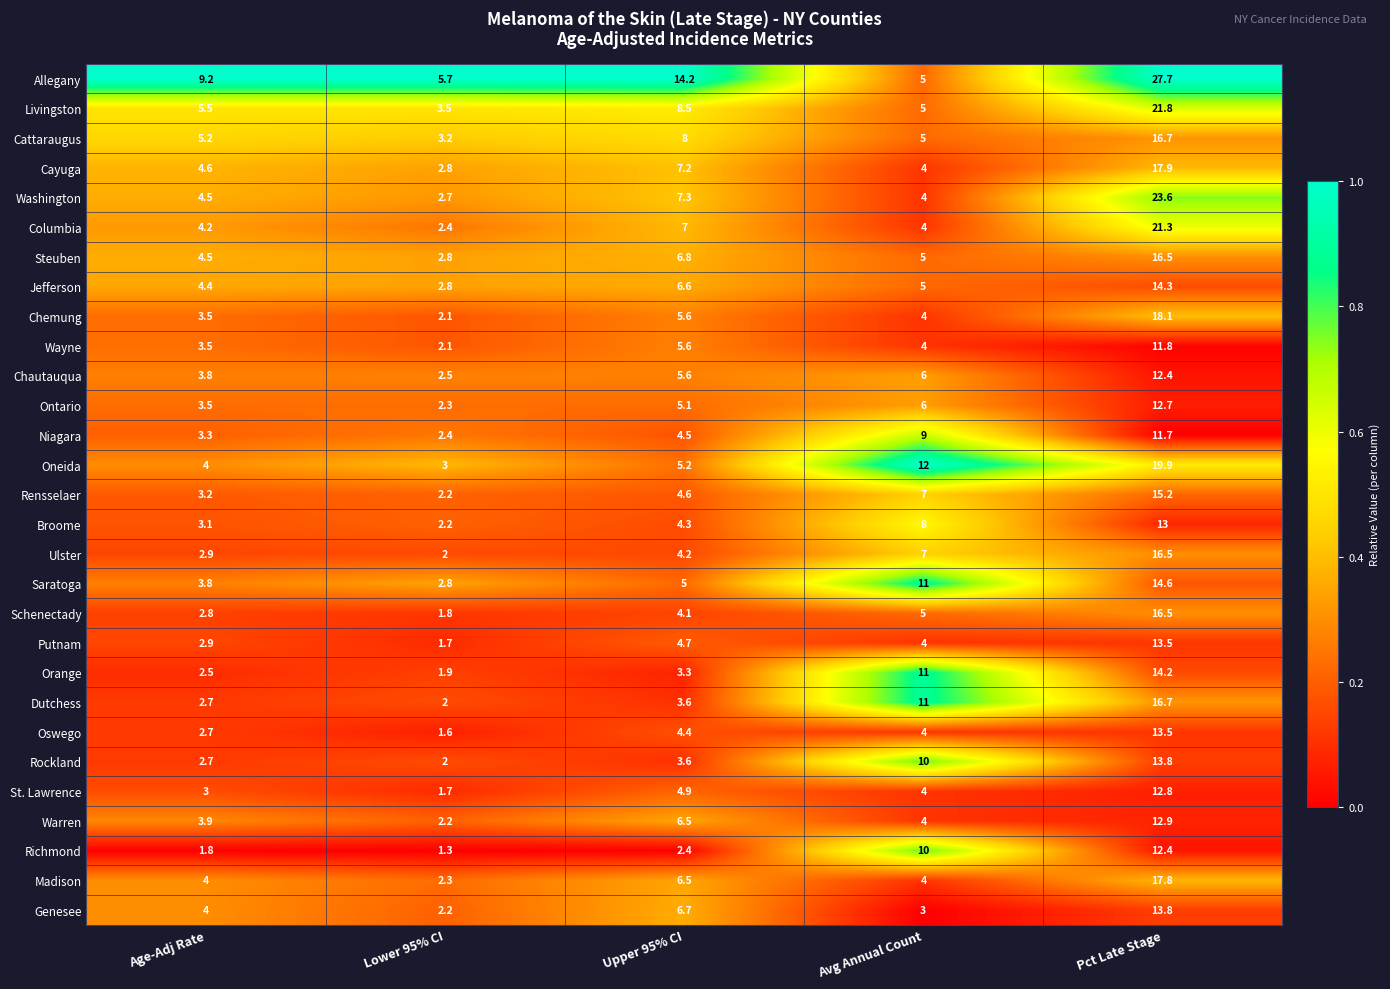

What is the lowest value of the Broome series?

2.2